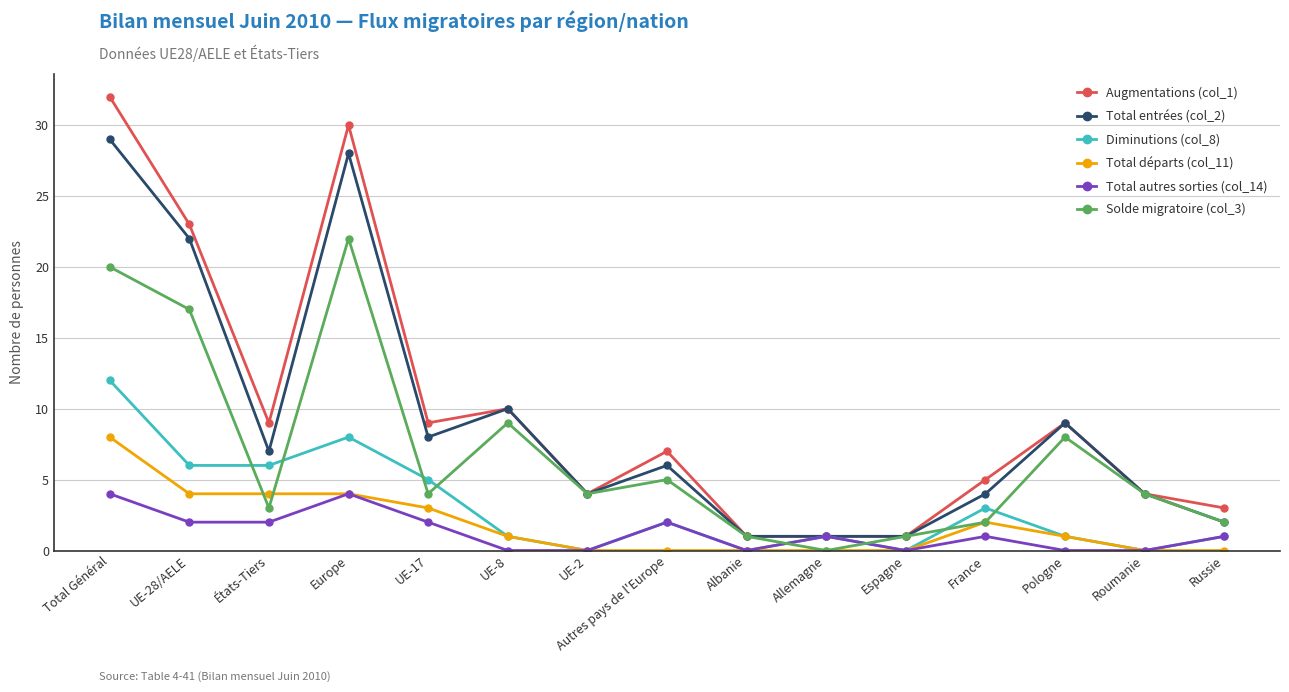

How many categories are shown in the chart?

15